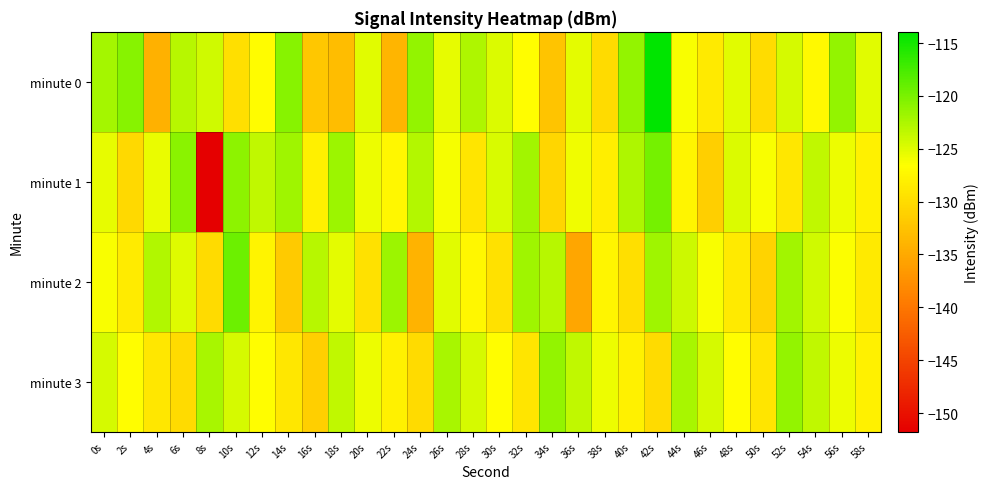

At which category is the sum across all series the highest?

42s